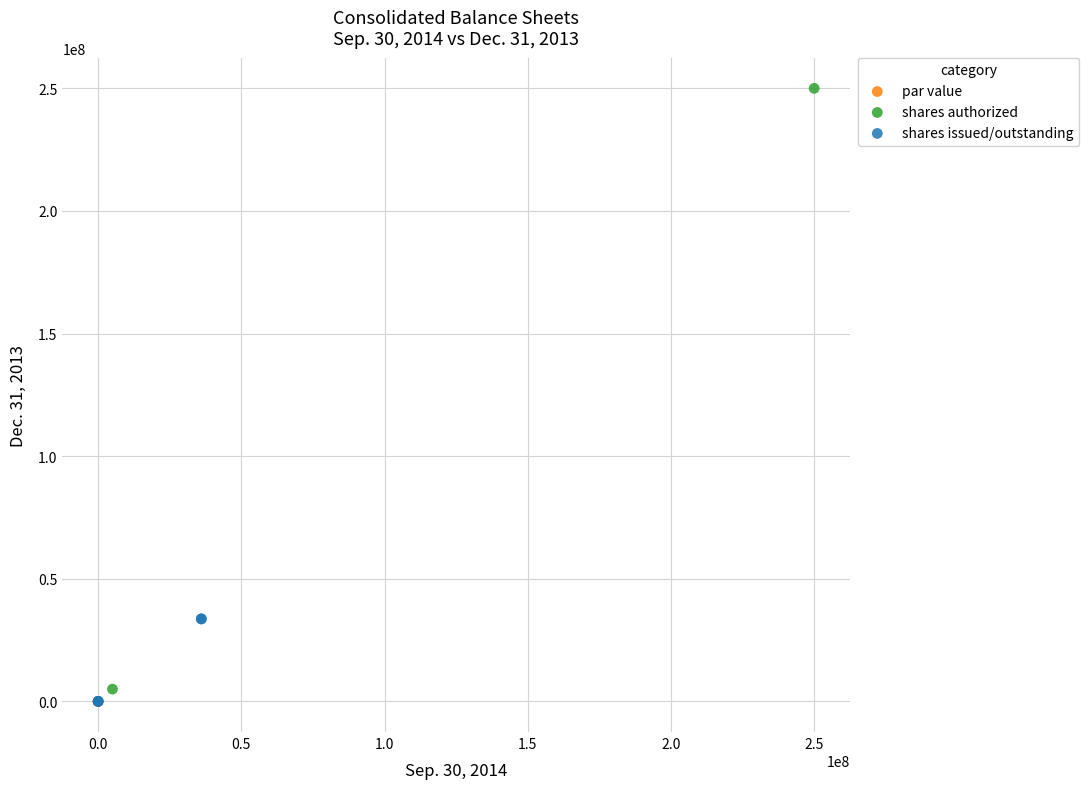

What are all the series names shown in the legend?

par value, shares authorized, shares issued/outstanding